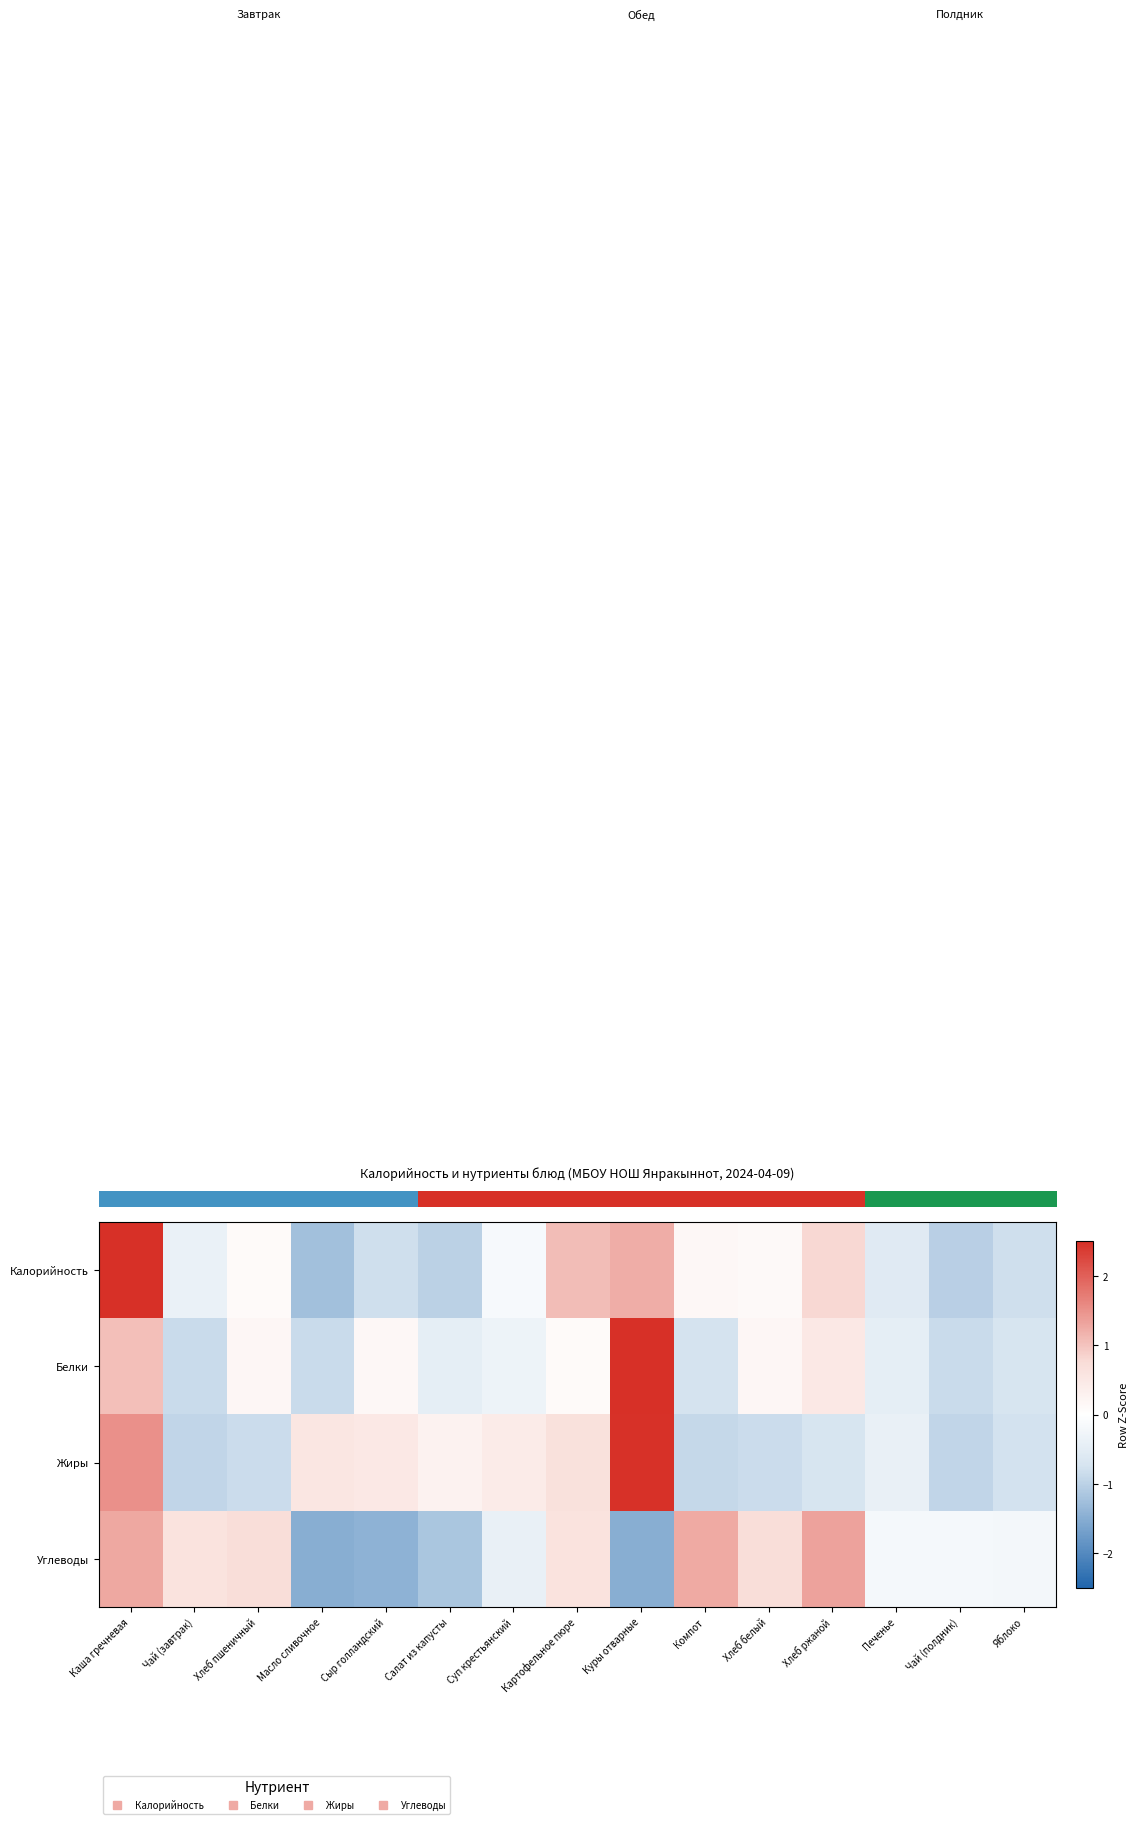

Between Салат из капусты and Компот, which is larger?

Компот